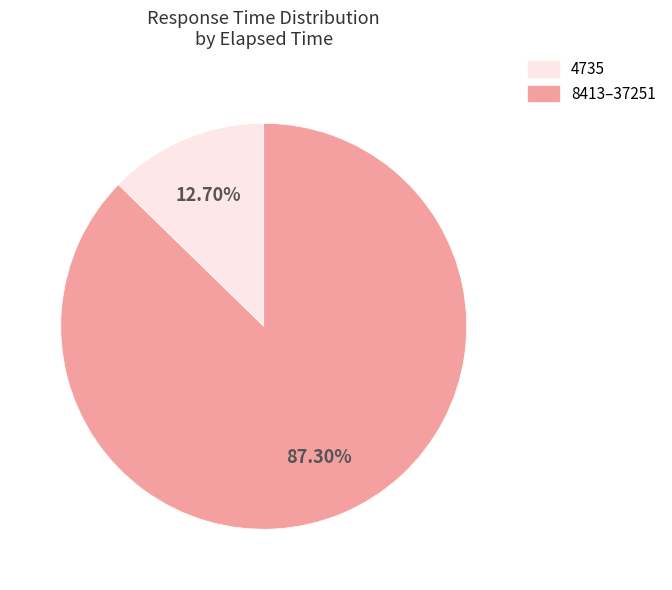

Between 8413–37251 and 4735, which is larger?

8413–37251